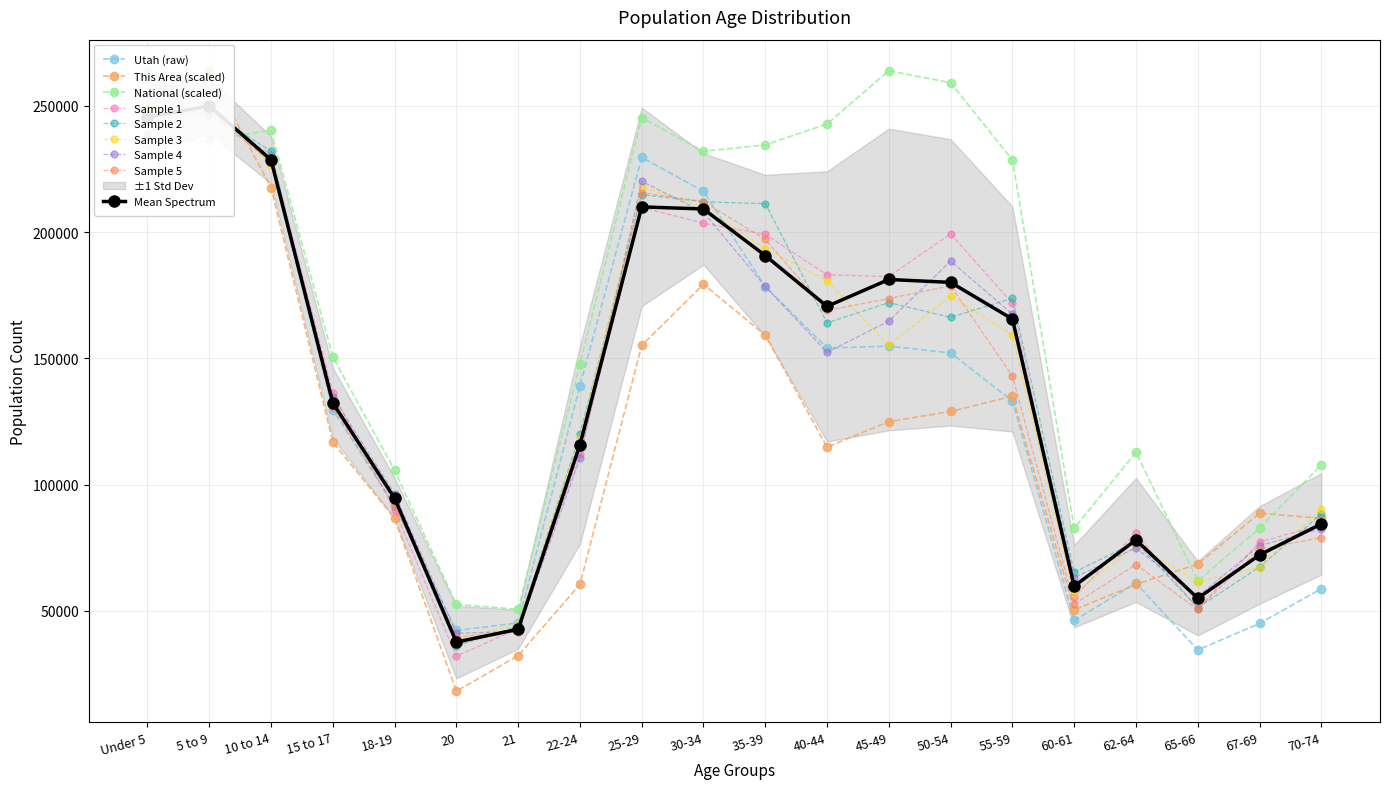

Is the value of This Area at 22-24 greater than the value of Utah at 20?

Yes